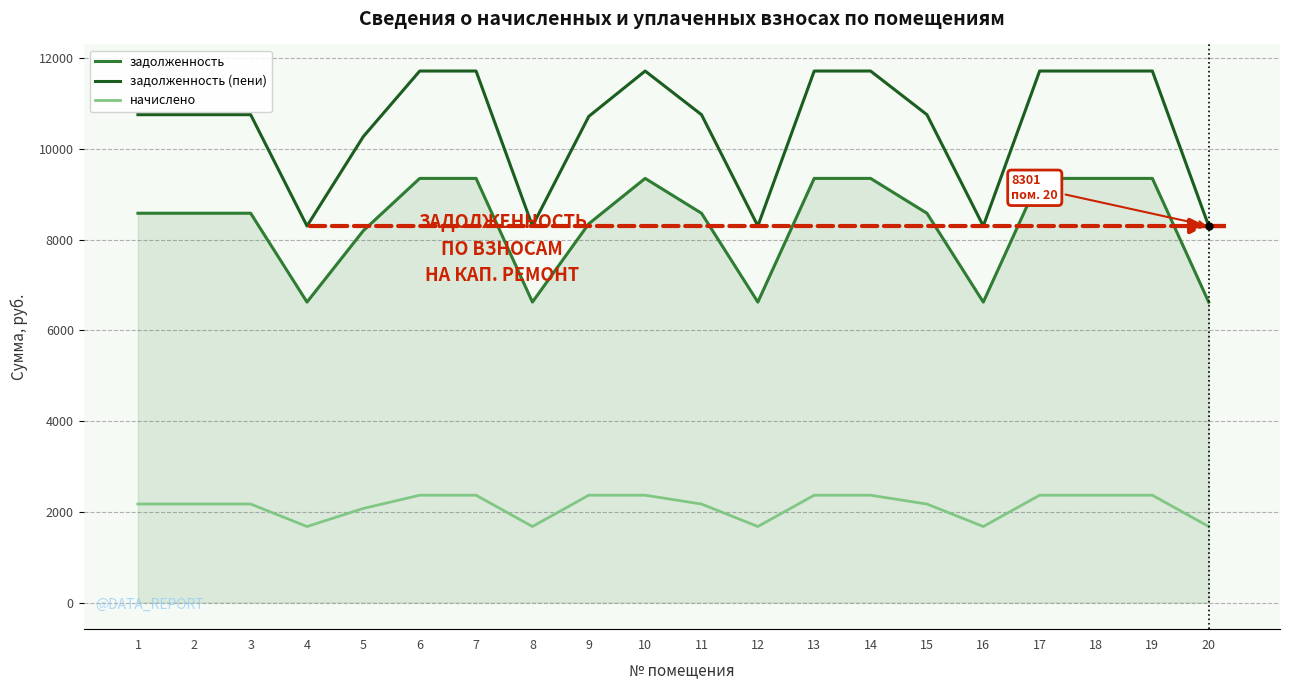

True or false: задолженность (пени) has a value of 7063.5 at 18.

False